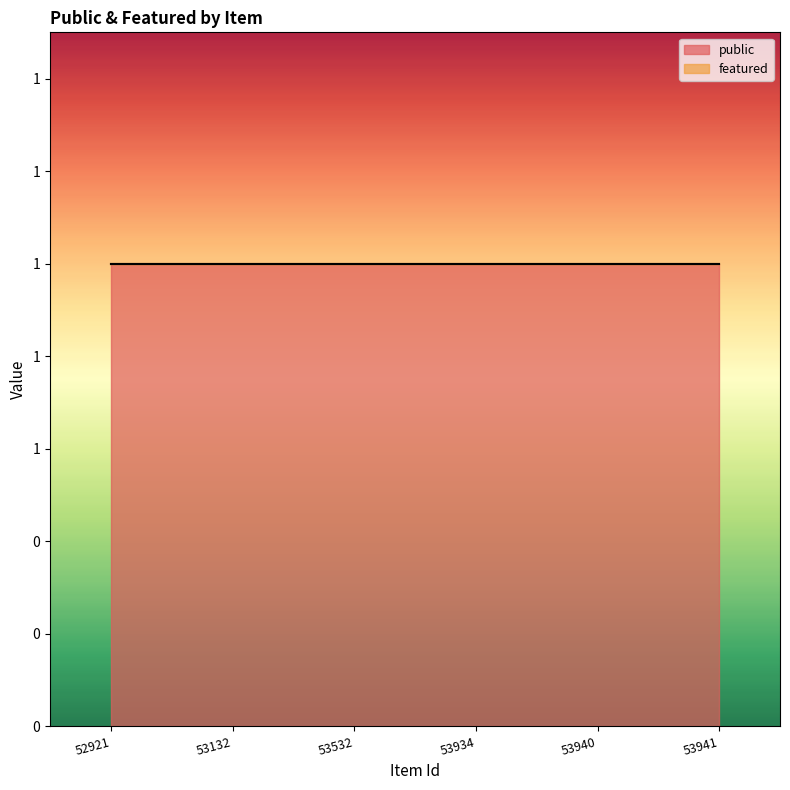

What is the value of the public point at the 4th from the left?

1